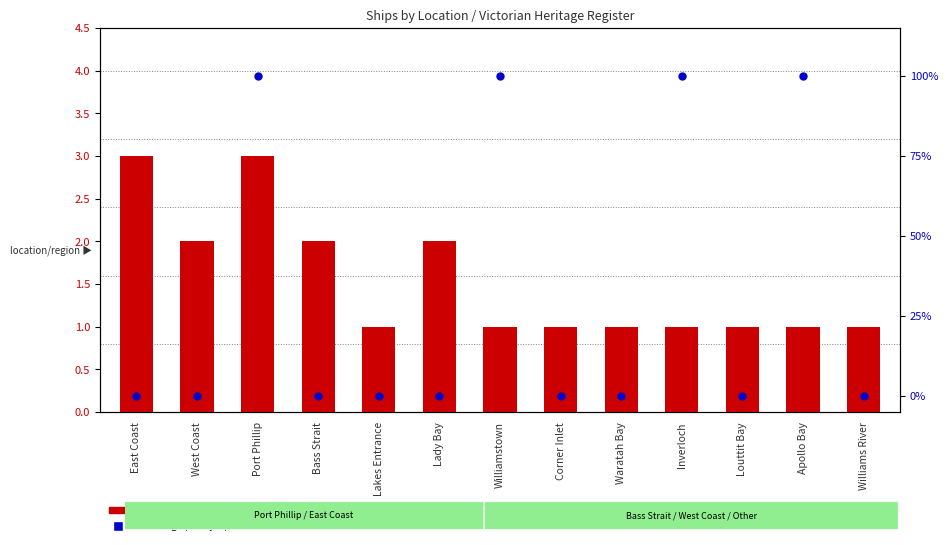

At how many categories does at least one series exceed 78?

4